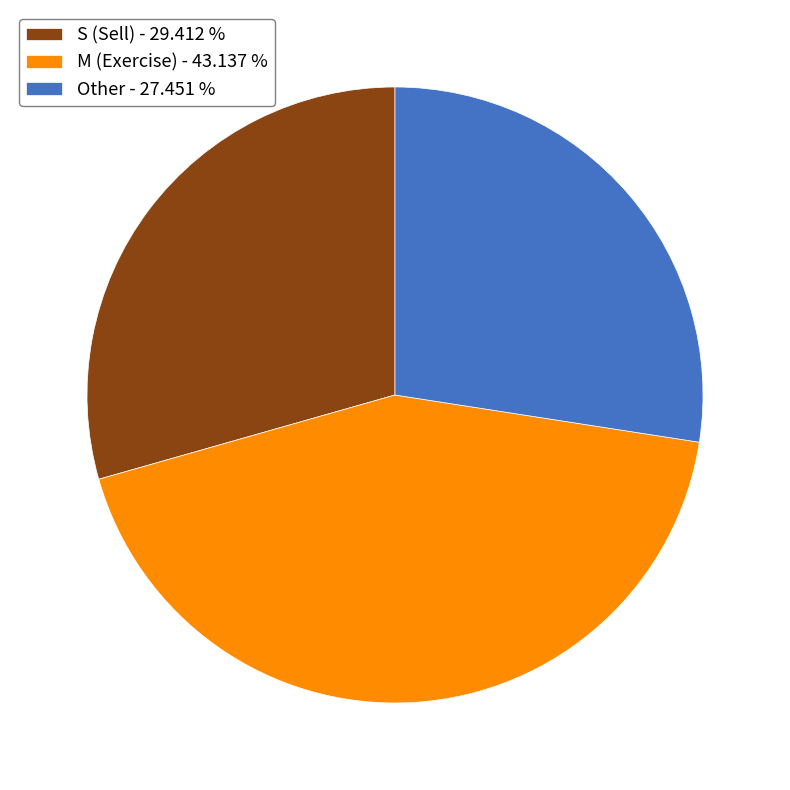

Which slice is the largest?

M (Exercise) - 43.137 %